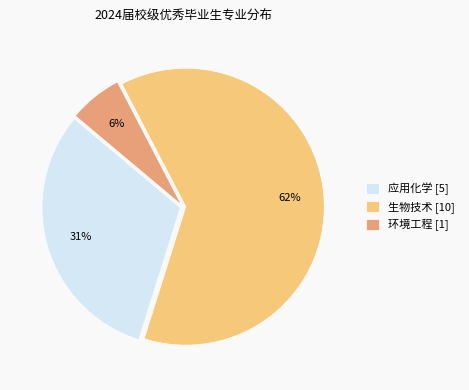

The 应用化学 [5] slice represents 17% of the pie. True or false?

False